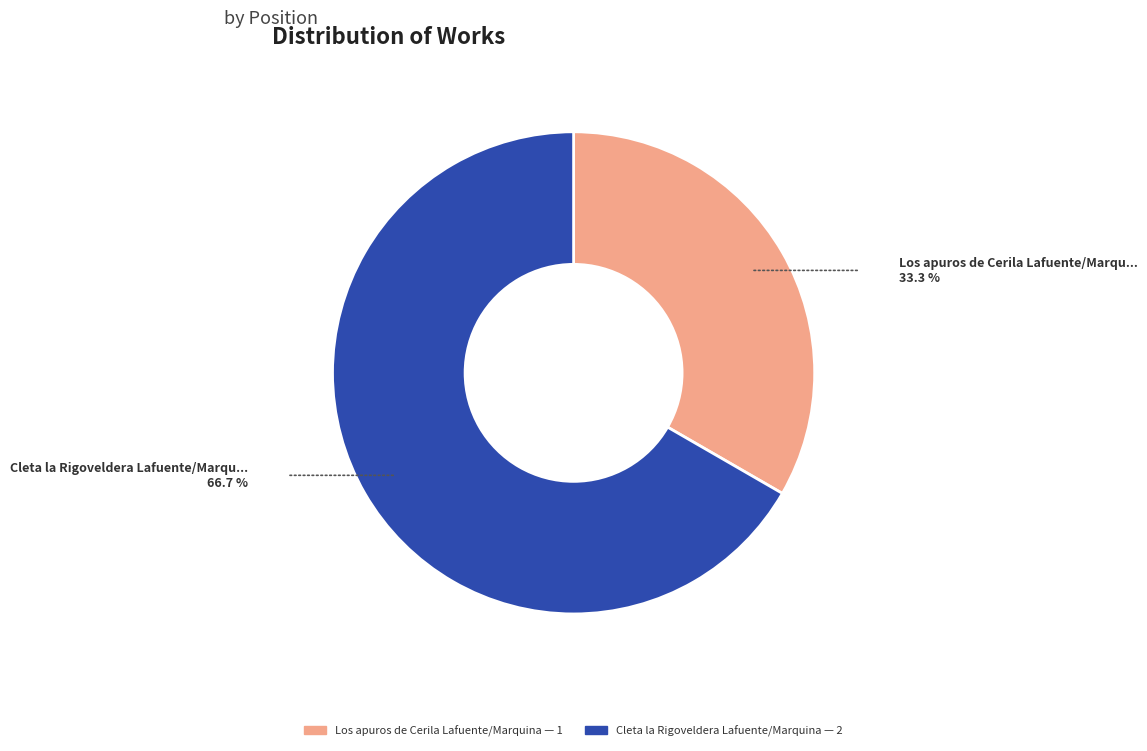

What is the majority slice?

Cleta la Rigoveldera Lafuente/Marquina